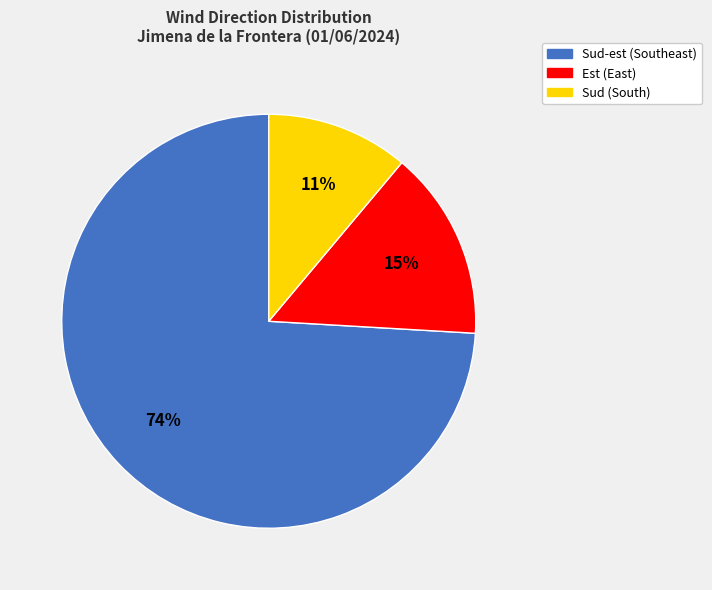

To the nearest percent, what is the average slice percentage?

33%